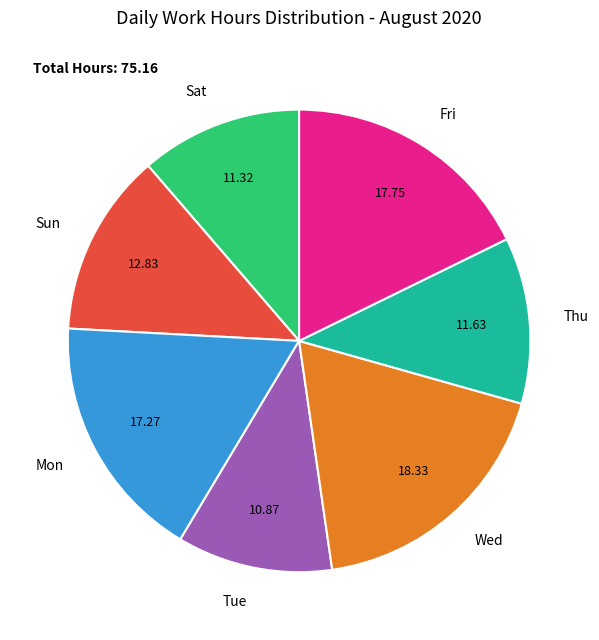

Is the sum of Wed and Tue greater than half?

No